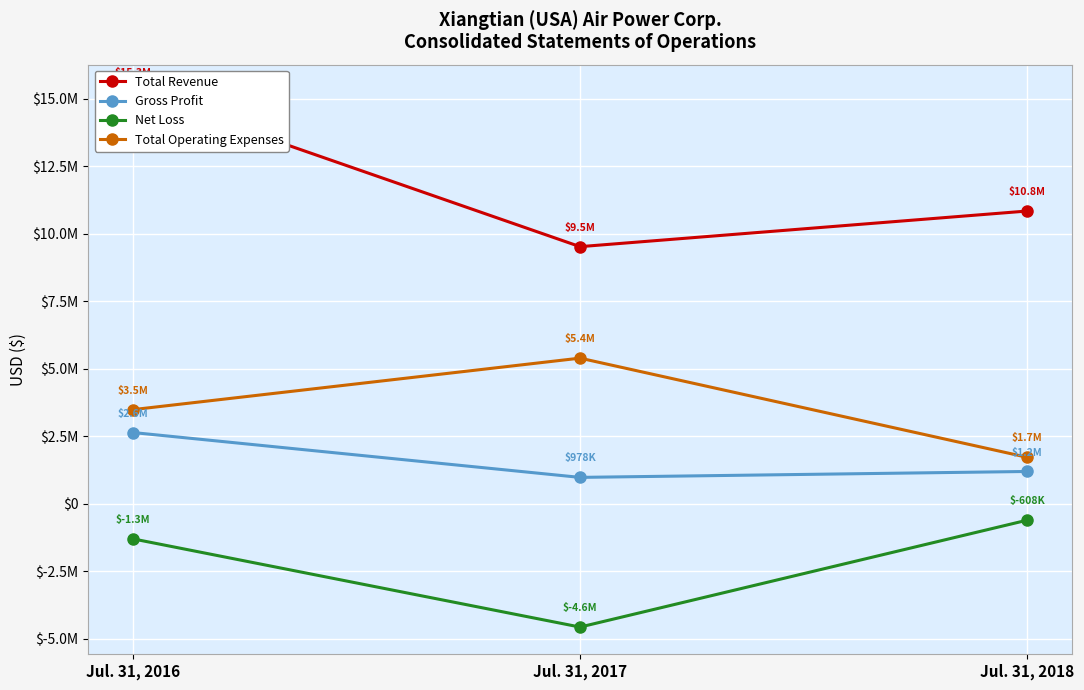

What is the maximum value for Gross Profit?

2638324